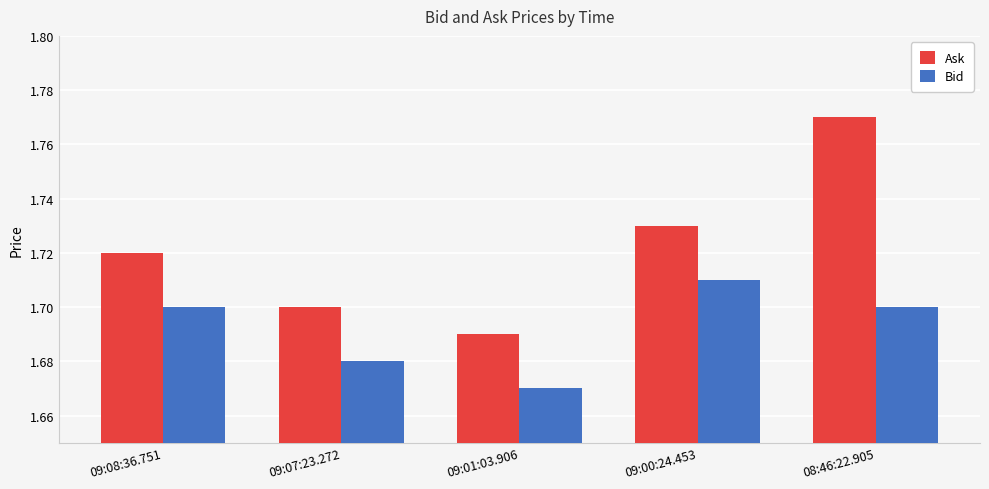

Rank the series by their maximum value, from highest to lowest.

Ask, Bid